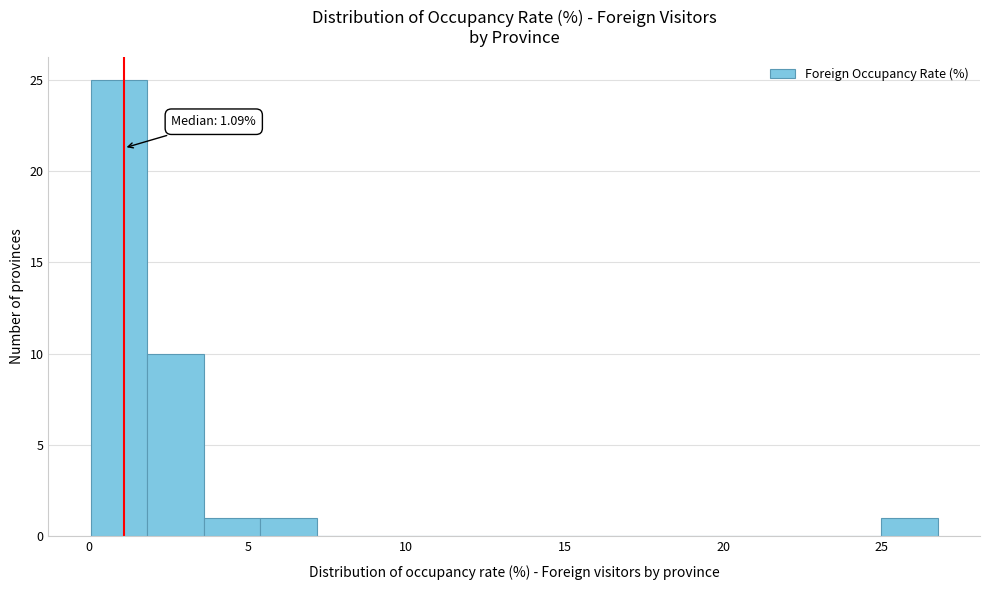

Read against the x-axis, roughly where is the centre of the tallest bar?

1.0